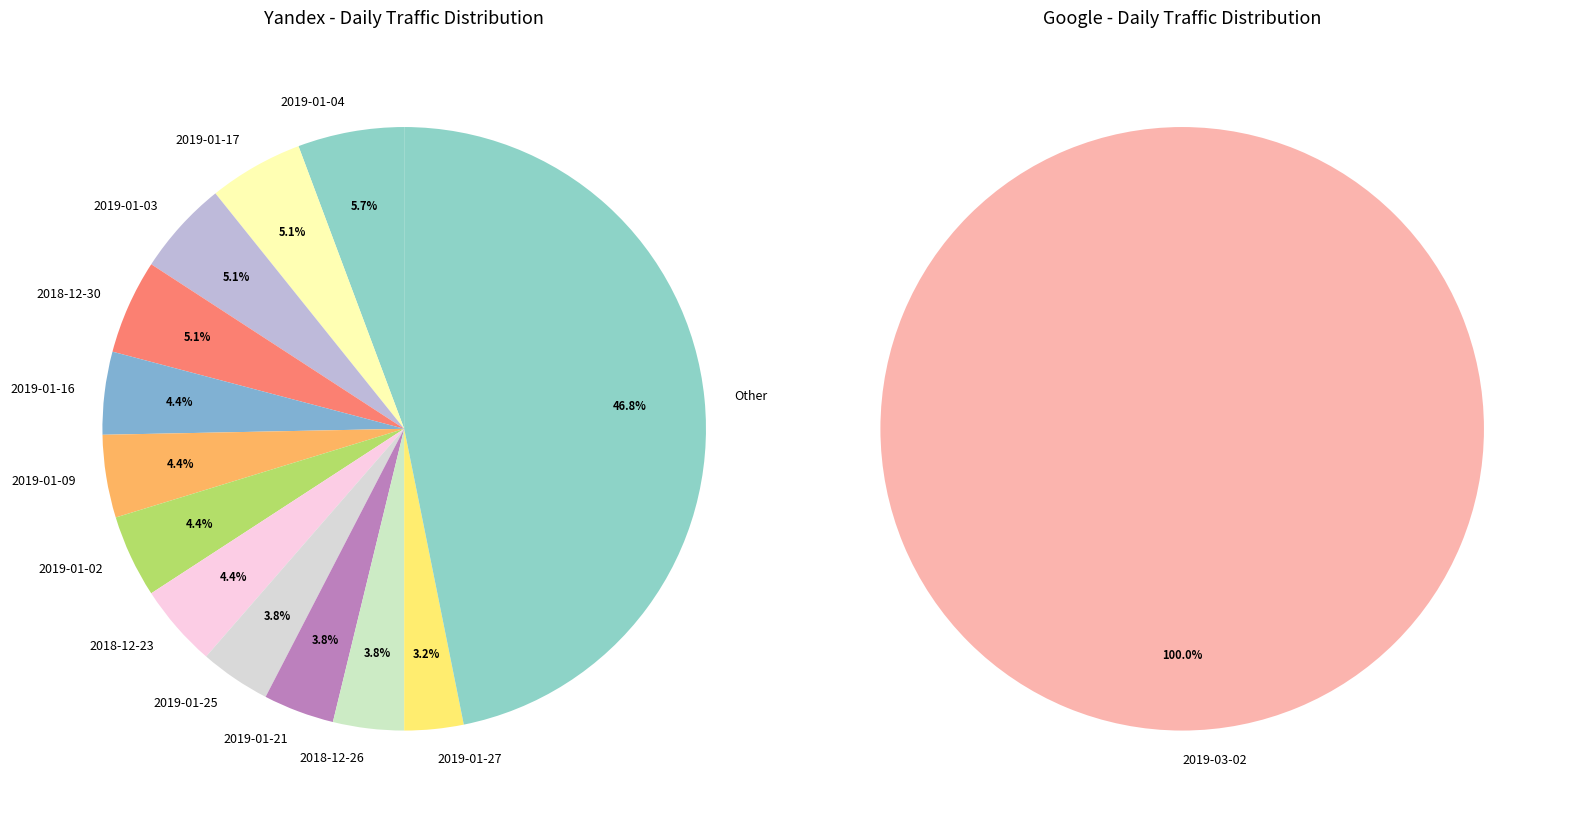

Does any single category account for the majority?

No